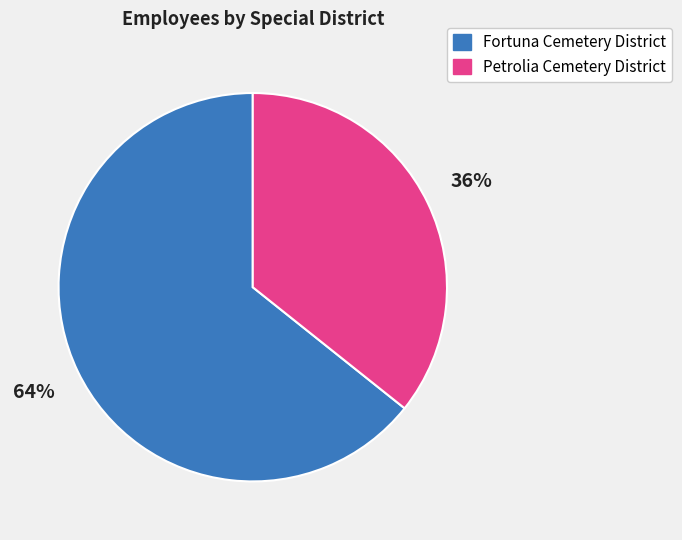

To the nearest percent, what portion does Fortuna Cemetery District represent?

64%